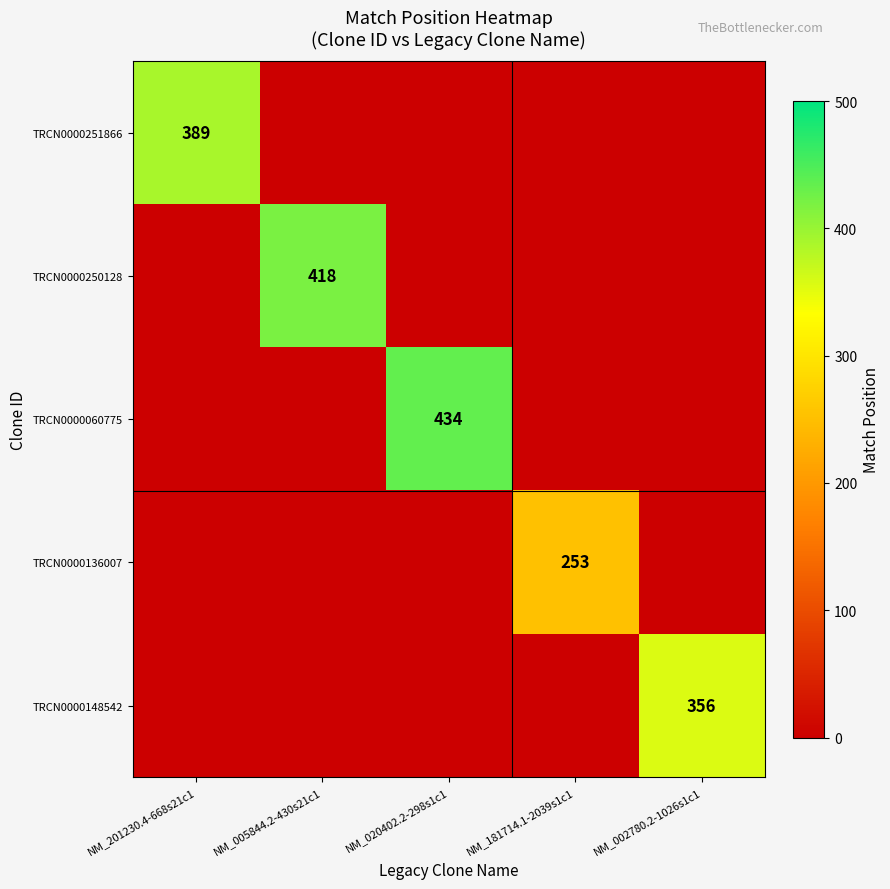

True or false: TRCN0000251866 has a value of 513 at NM_201230.4-668s21c1.

False